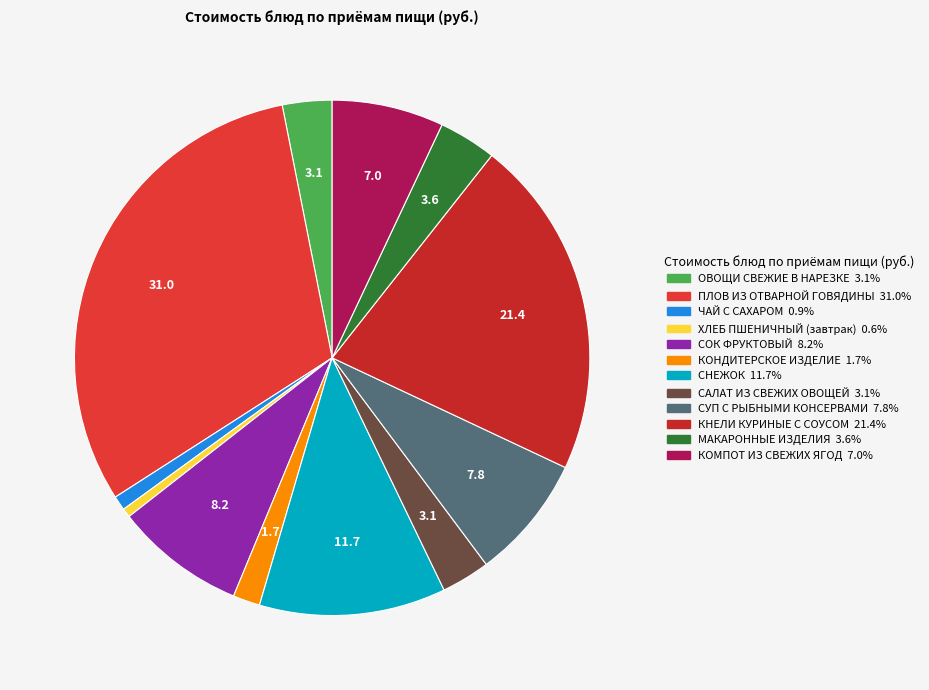

Is it true that СУП С РЫБНЫМИ КОНСЕРВАМИ is 13% of the pie?

False